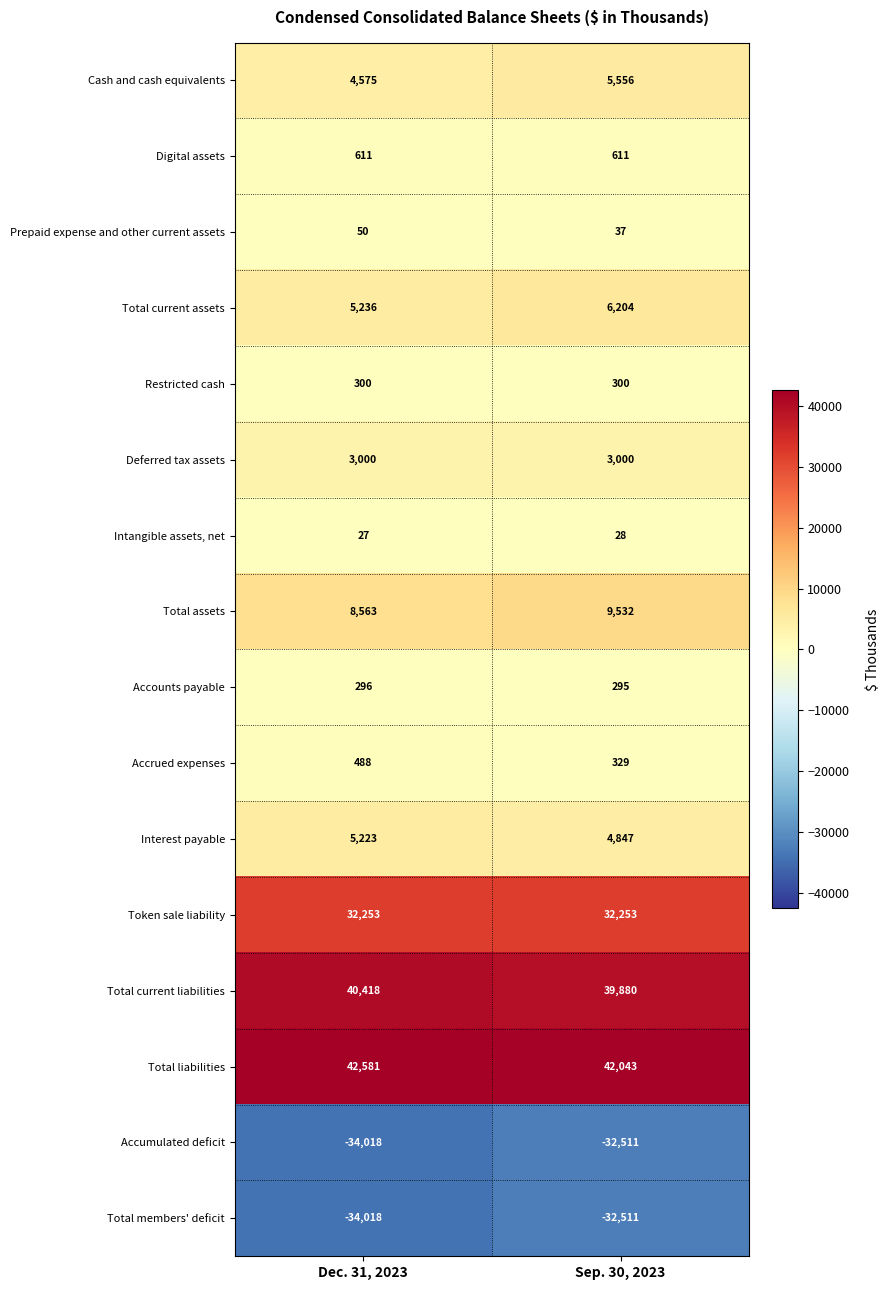

What is the difference between the highest and lowest values at Dec. 31, 2023?

76599